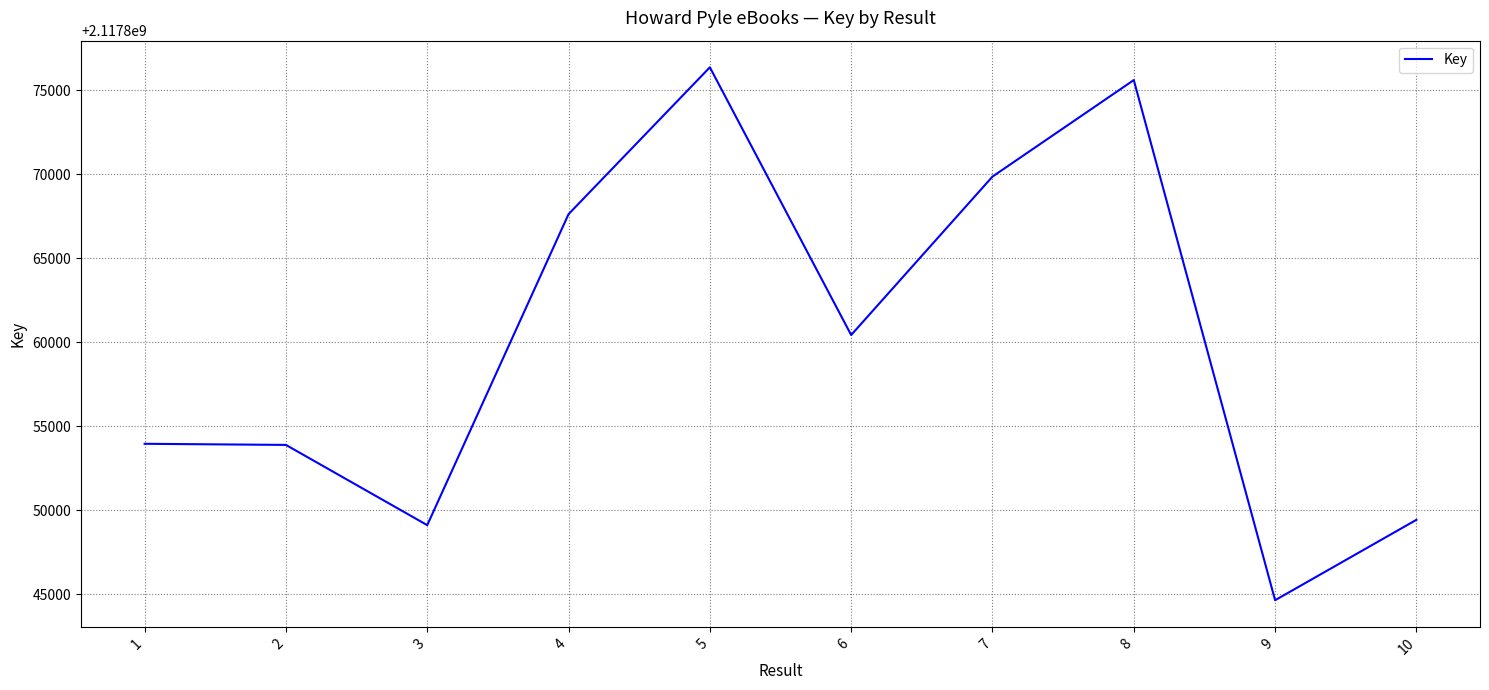

Which has a higher value, 1 or 5?

5